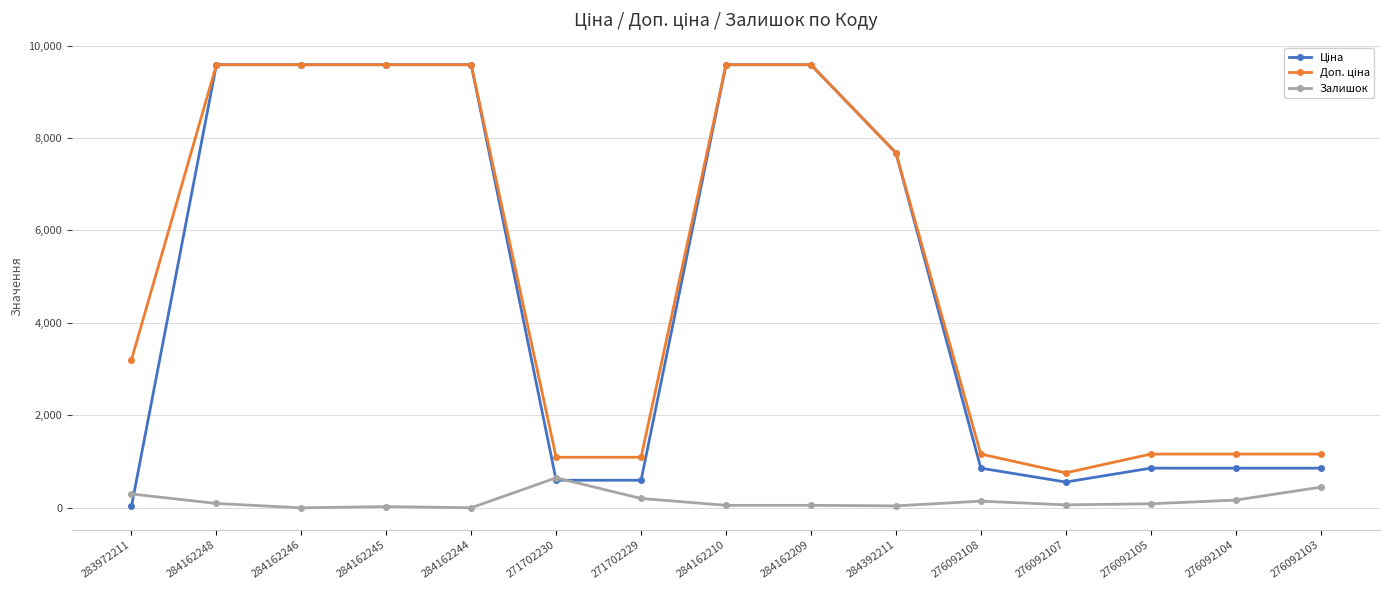

True or false: Залишок has a value of 167.0 at 276092104.

True